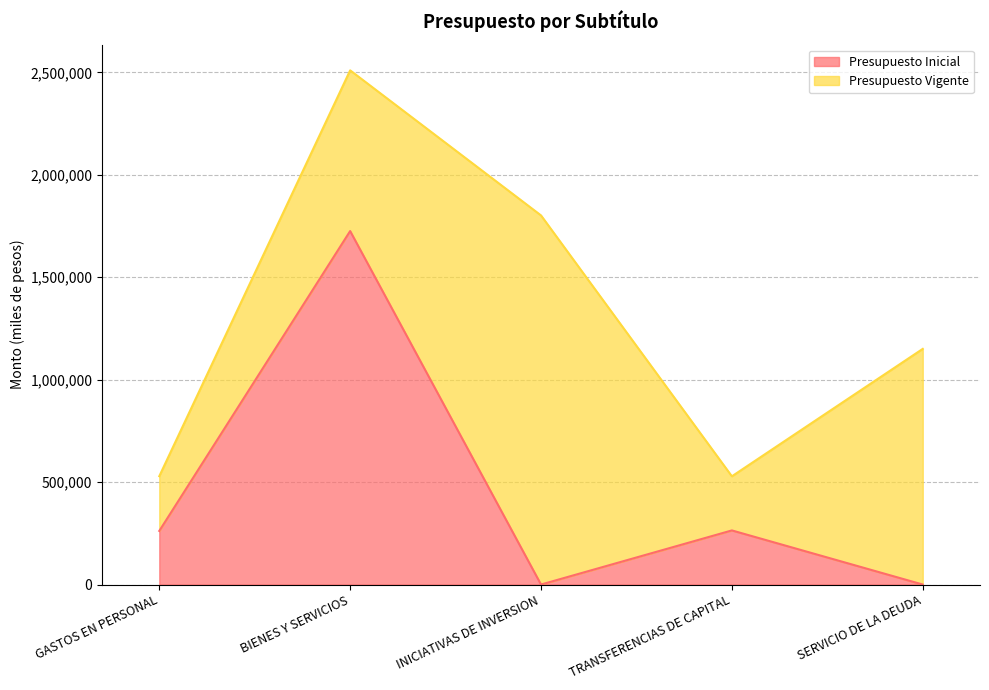

What is the label of the 1st point from the left?

GASTOS EN PERSONAL